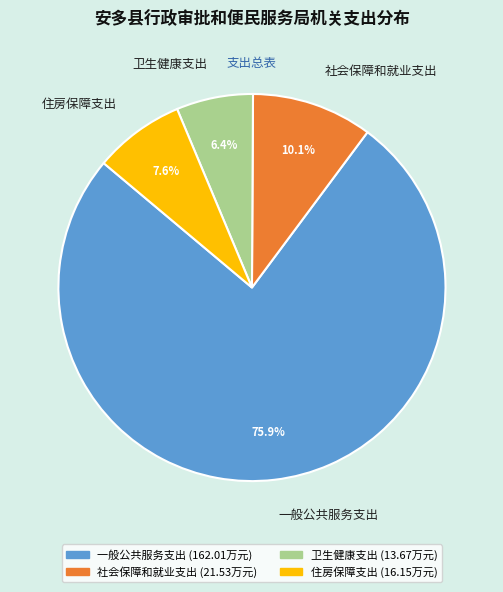

How many segments does this pie chart have?

4